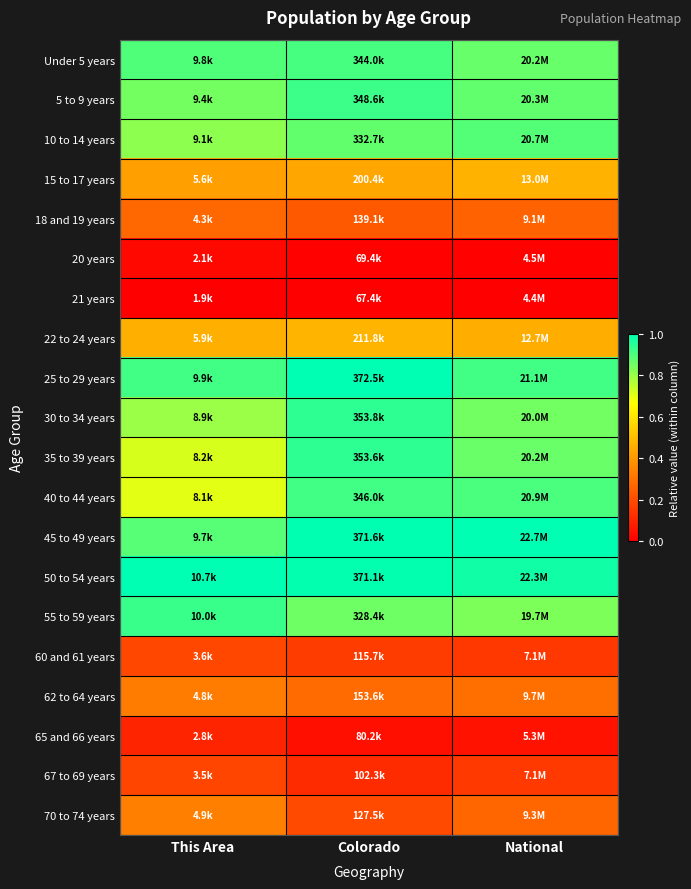

Between National and This Area, which is larger?

This Area